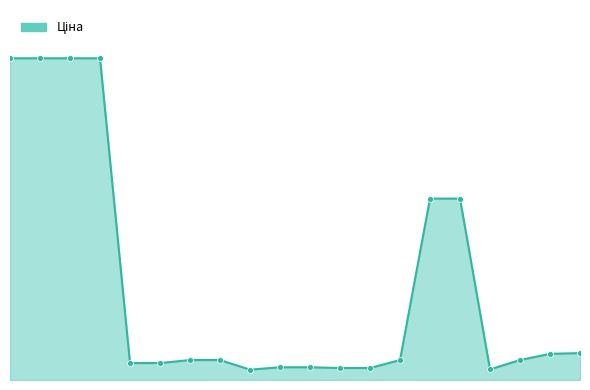

Is this an area chart (filled region under the line)?

Yes